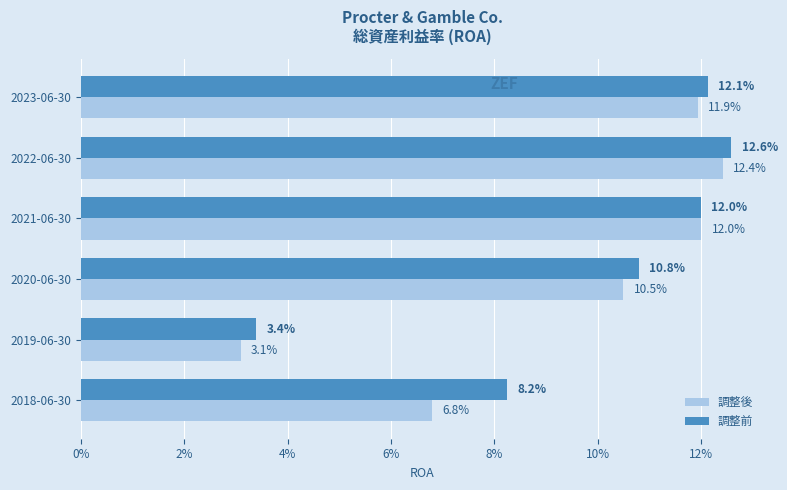

What are all the series names shown in the legend?

調整後, 調整前